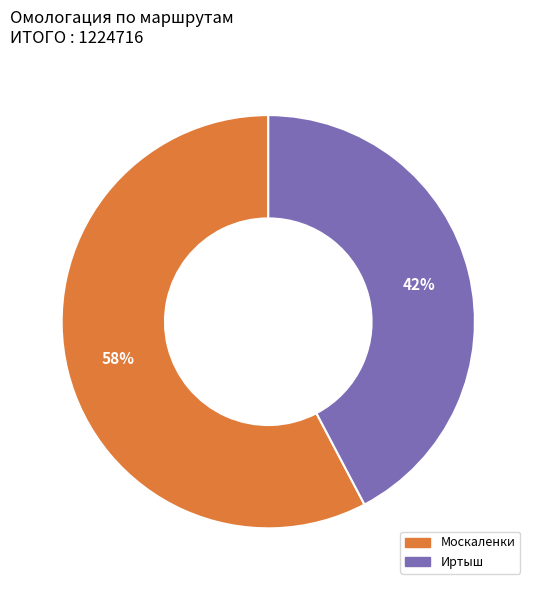

To the nearest percent, what percentage of the pie is Иртыш?

42%